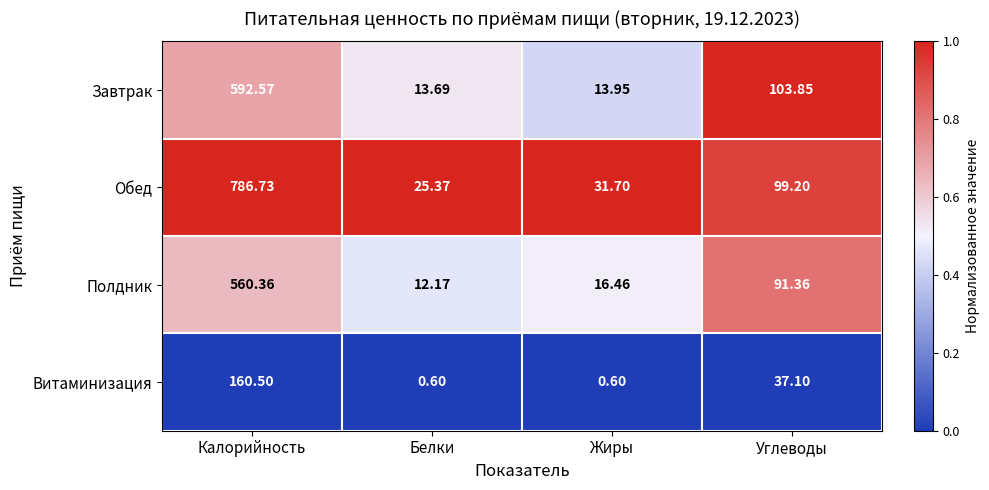

Which series has the largest total across all categories?

Обед